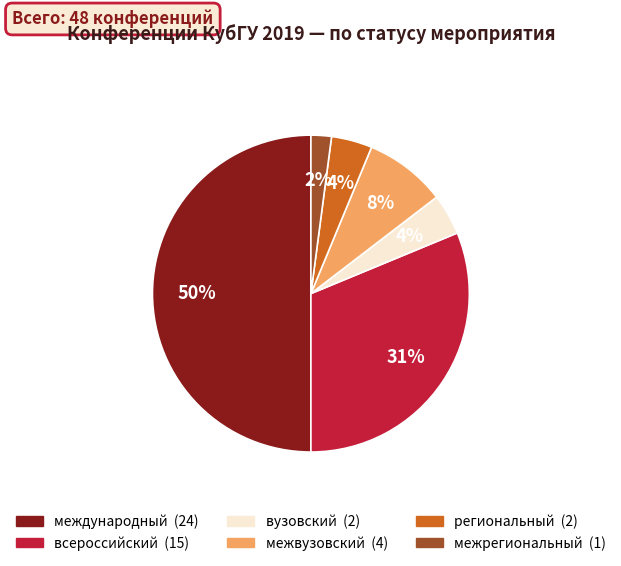

What is the smallest slice in the pie chart?

межрегиональный